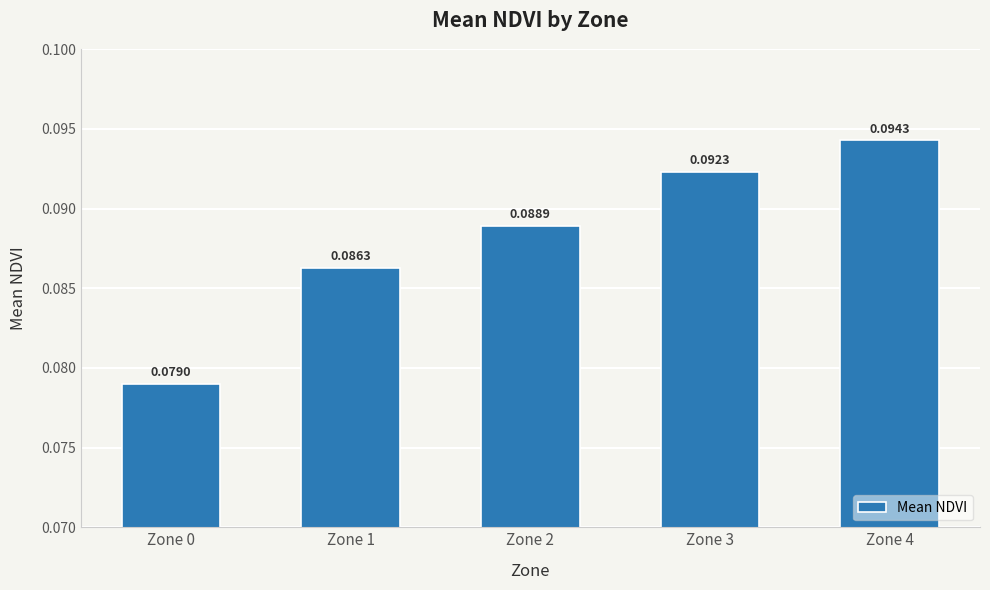

List the labels in order of value, largest first.

Zone 4, Zone 3, Zone 2, Zone 1, Zone 0